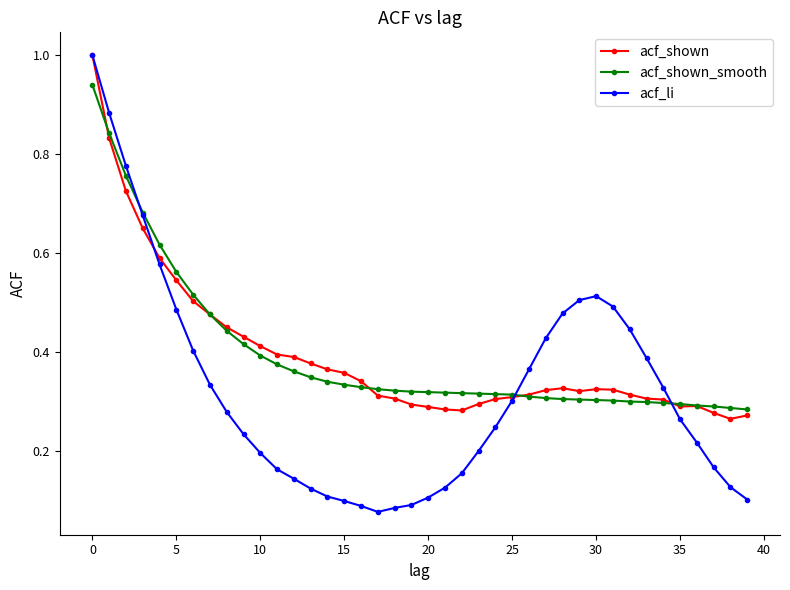

Is this an area chart (filled region under the line)?

No